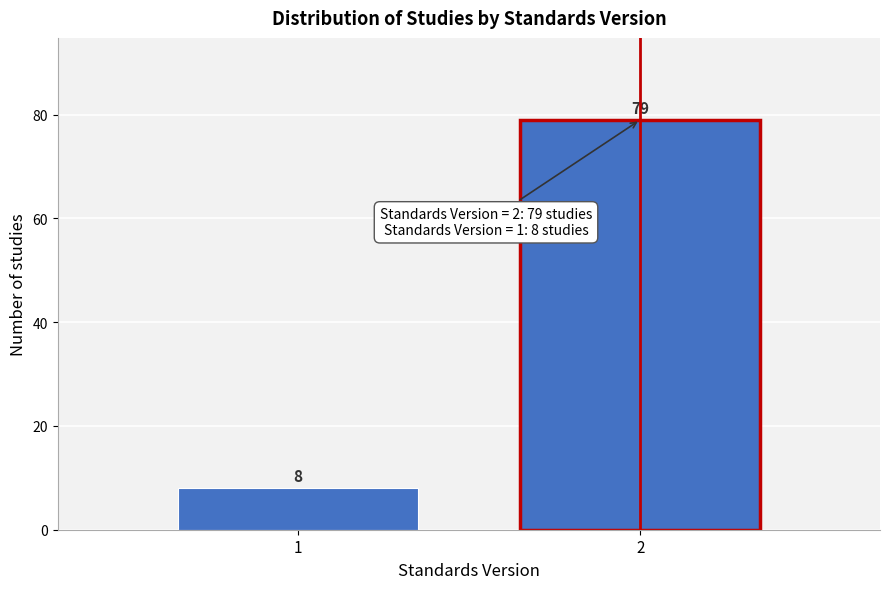

Reading left to right, transcribe all the data shown in this chart.

1=8	2=79